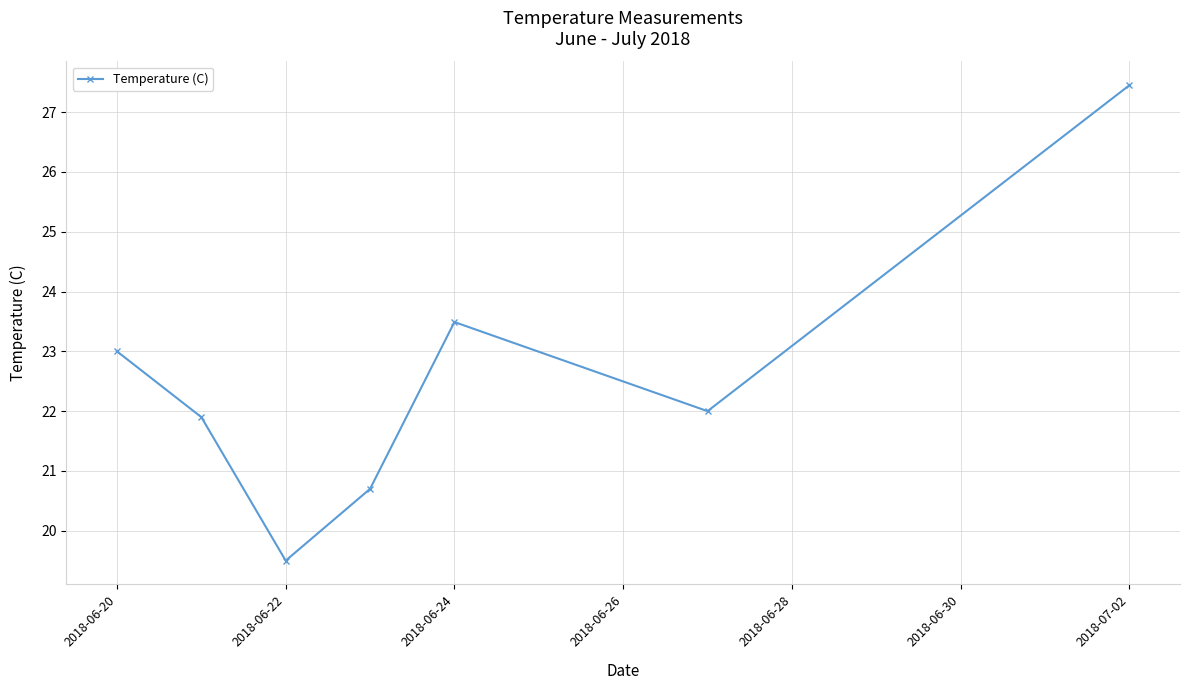

What is the value of the 3rd point from the left?

19.5